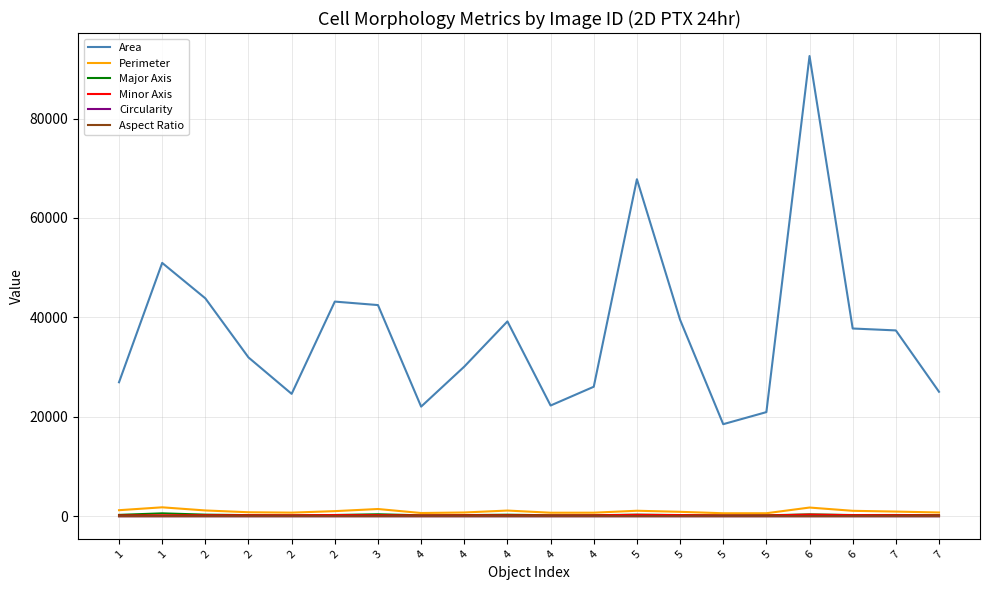

Between 7 and 5, which is larger?

5